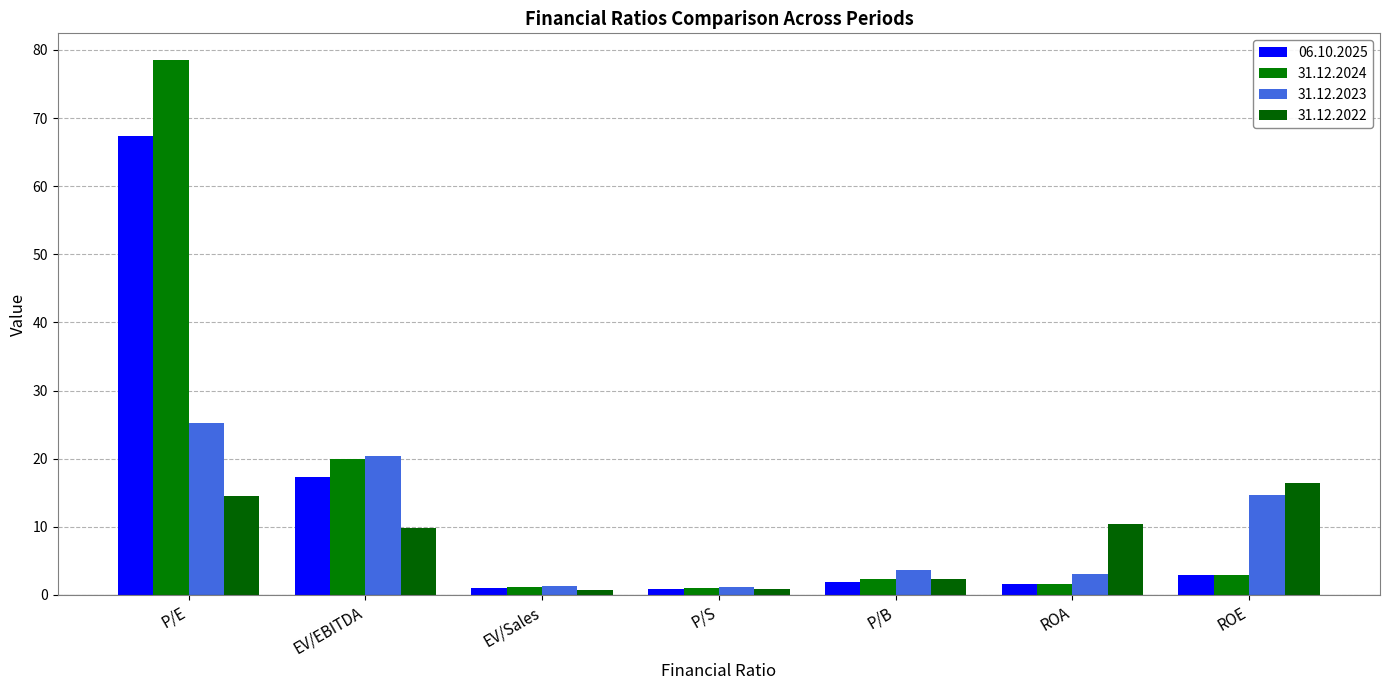

How many data points does each series have?

7